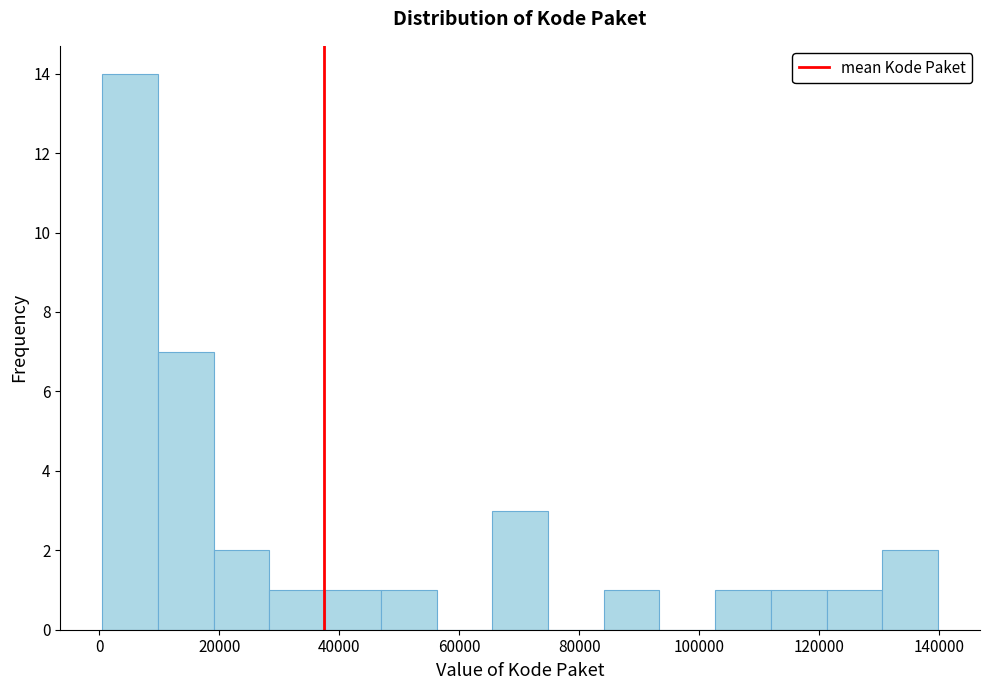

What is the height of the bar covering 0 to 10000 on the x-axis? Neither the bar edges nor the heights are printed on the chart, so give them approximately, as read against the axes.

14